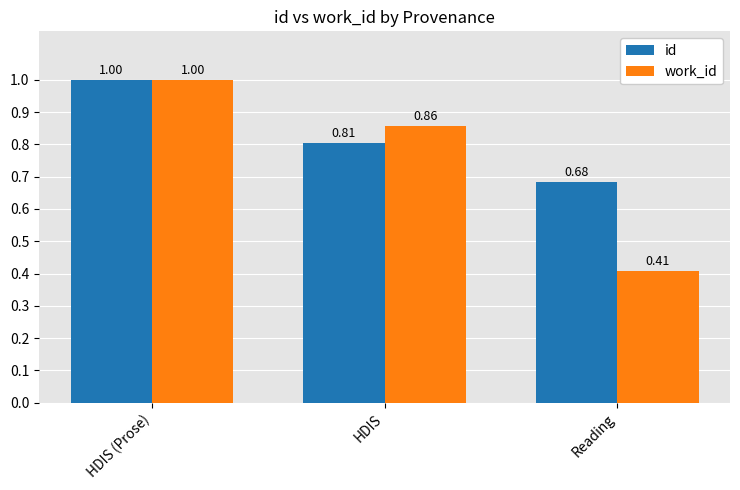

Read the id value at HDIS (Prose).

1.0